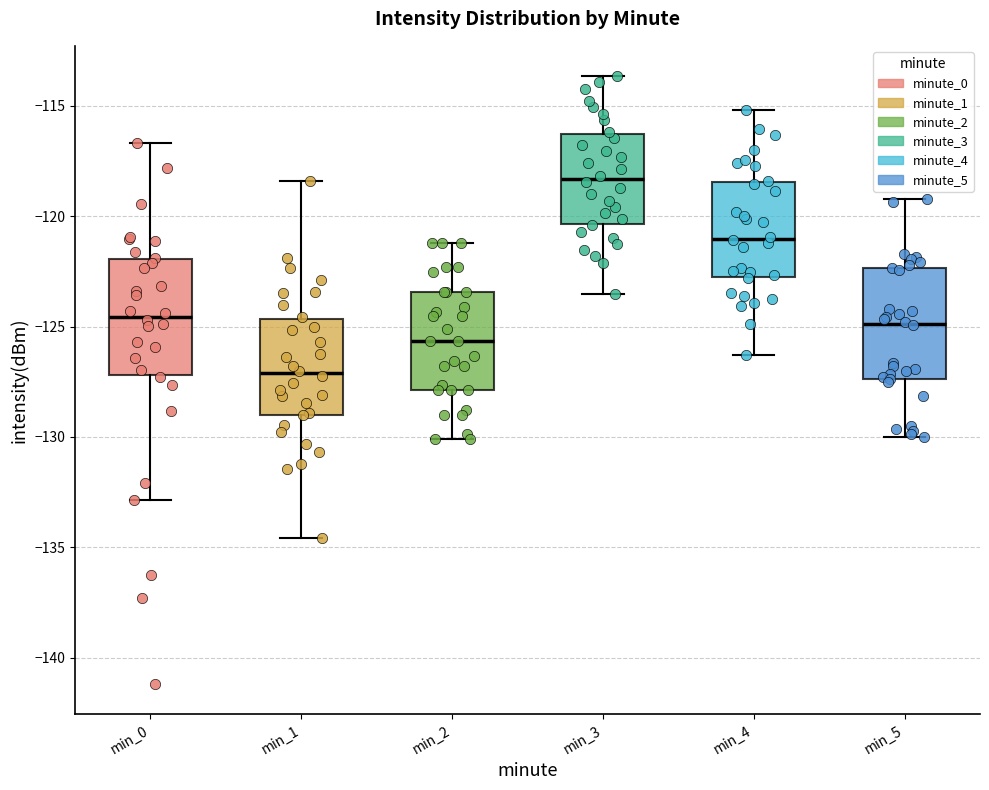

Where is the lower edge of the box for min_5 on the y-axis? The values are not printed on the chart, so give them approximately, as read against the axis.

-127.5